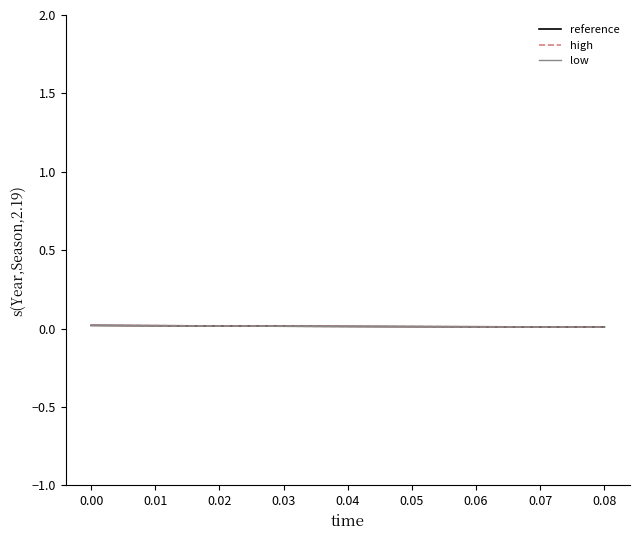

Rank the series by their average value, from lowest to highest.

low, reference, high